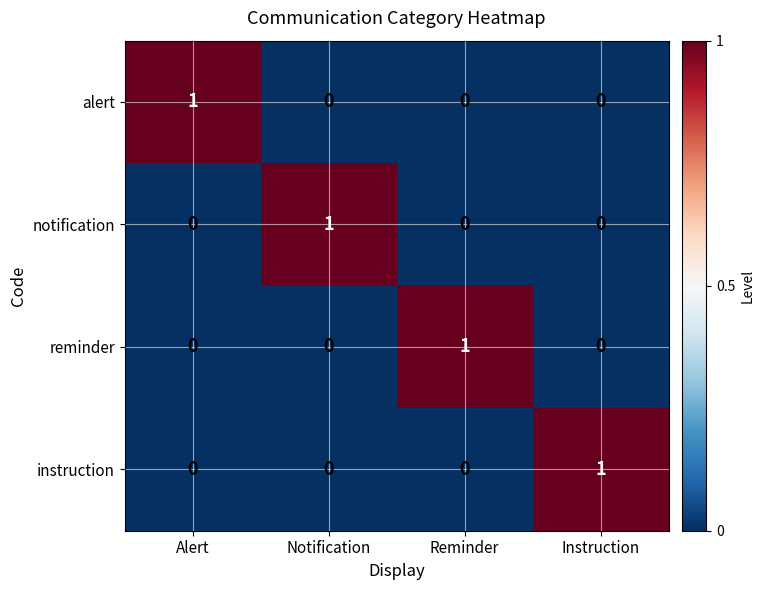

At which label does notification reach its peak?

Notification